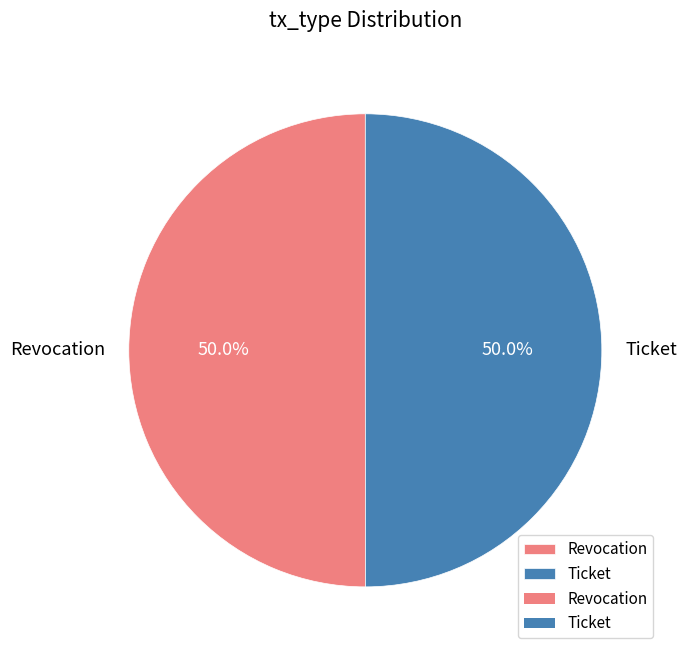

What is the total percentage of Revocation and Ticket?

100.0%